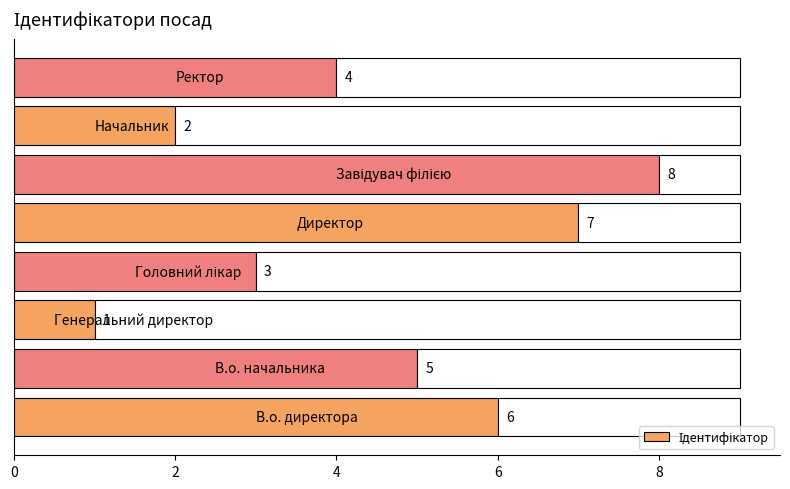

What is the smallest value displayed?

1